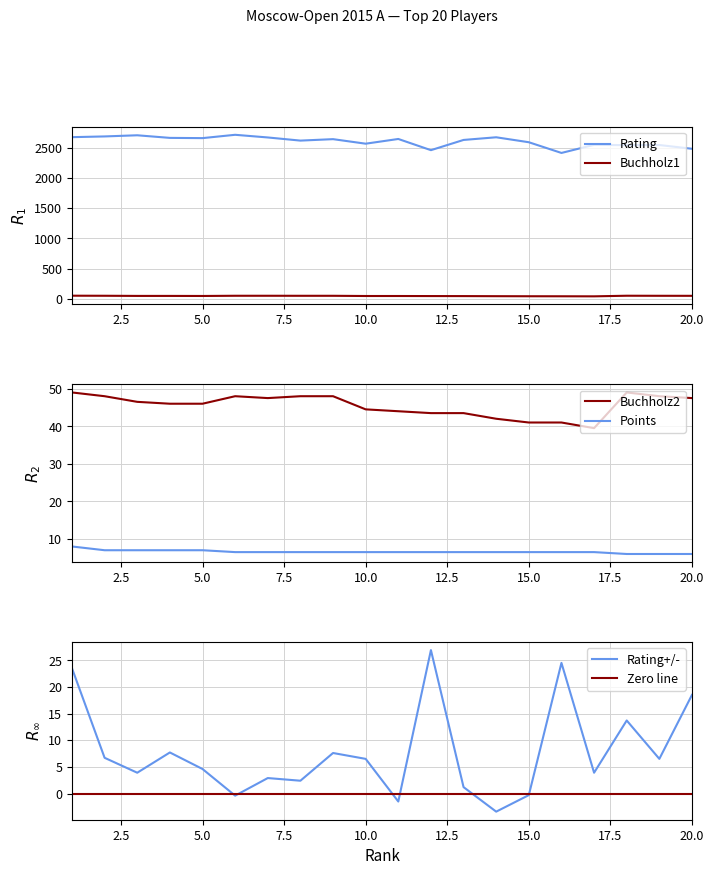

The Points series shows 6.5 at 15.0. True or false?

True